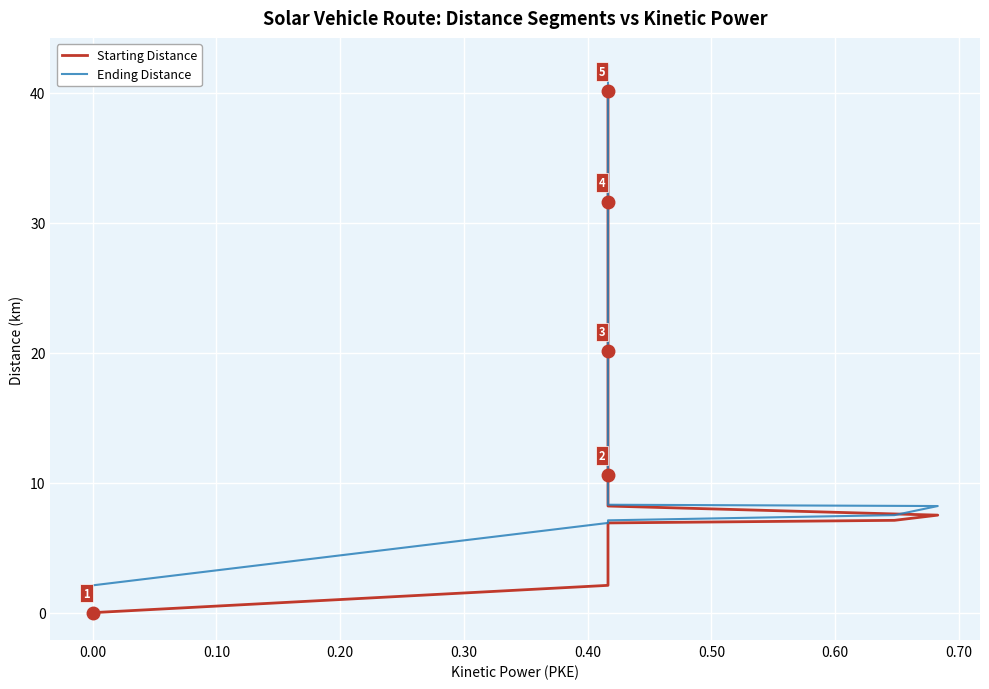

Reading left to right, list all the values displayed in this chart.

Starting Distance: 0.0	2.1	6.9	7.1	7.5	8.2	8.3	9.1	9.6	10.1	10.6	11.0	11.2	11.6	11.9	12.5	12.6	14.0	16.0	16.3	20.1	22.1	24.3	25.6	26.4	27.0	28.1	29.1	31.0	31.3	31.6	32.0	36.1	36.2	37.1	38.1	38.6	39.2	39.6	40.1
Ending Distance: 2.1	6.9	7.1	7.5	8.2	8.3	9.1	9.6	10.1	10.6	11.0	11.2	11.6	11.9	12.5	12.6	14.0	16.0	16.3	20.1	22.1	24.3	25.6	26.4	27.0	28.1	29.1	31.0	31.3	31.6	32.0	36.1	36.2	37.1	38.1	38.6	39.2	39.6	40.1	42.1